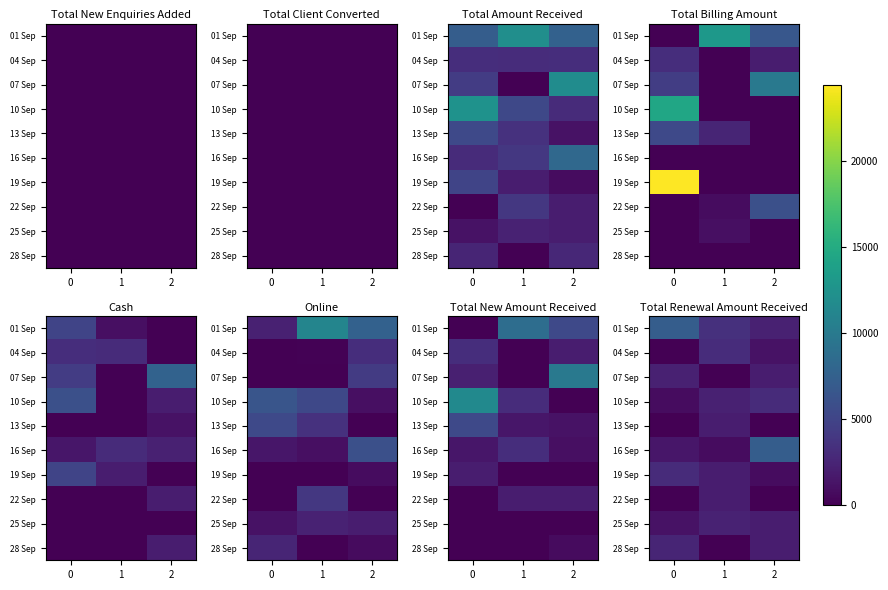

Which category has the highest value in the 10 Sep series?

2